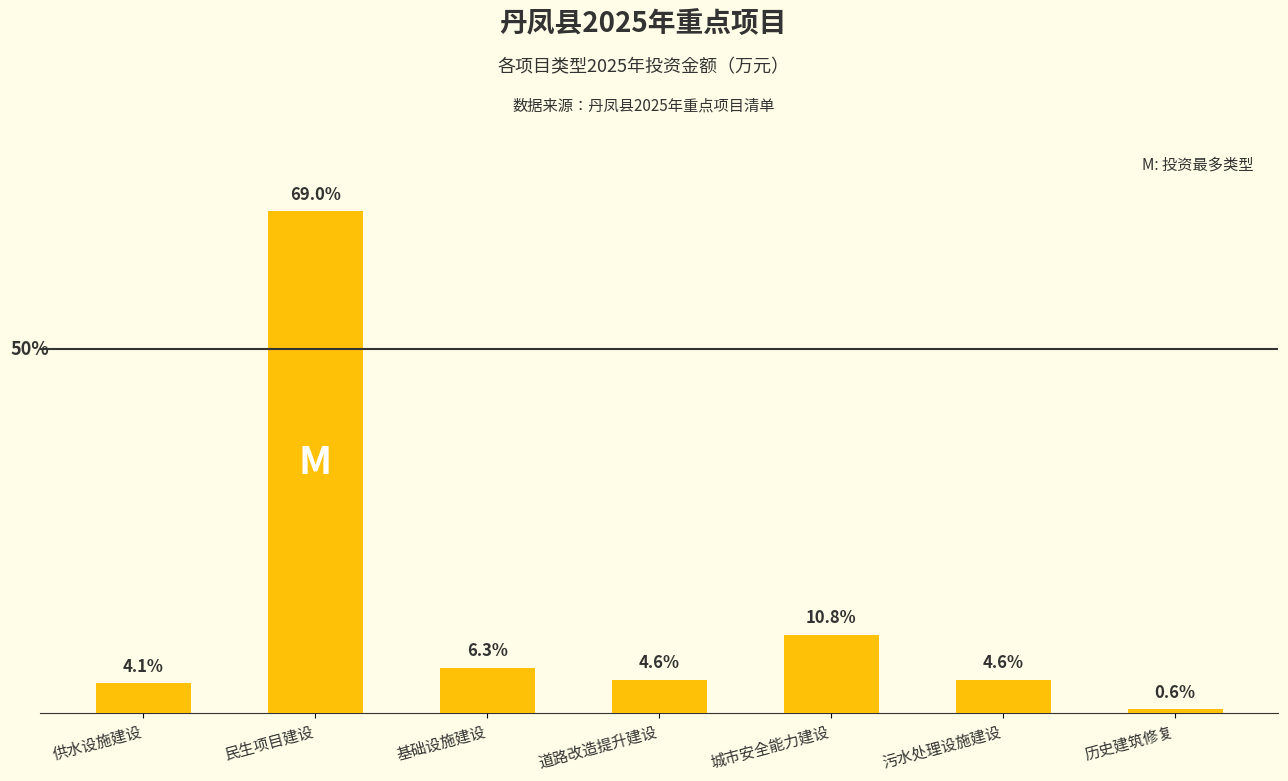

What is the average value?

12323.4